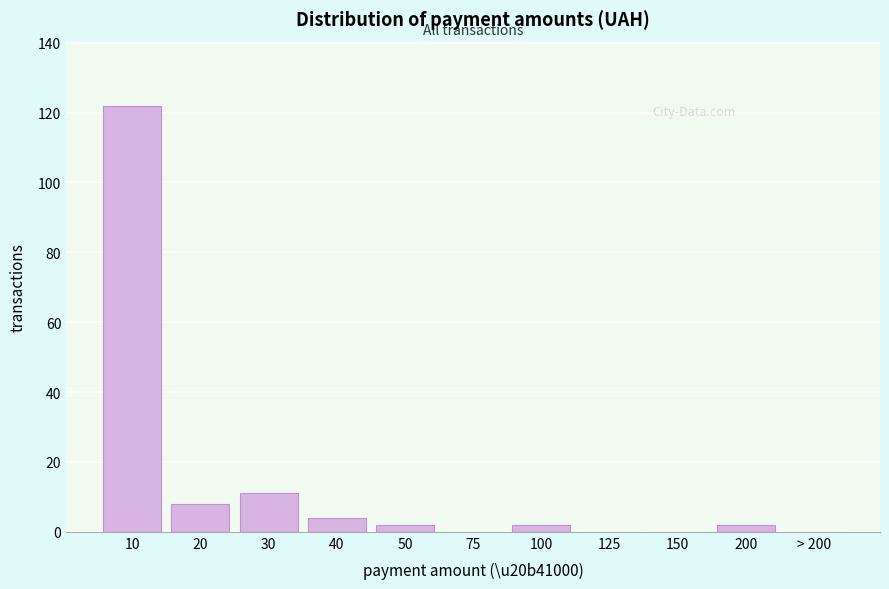

Reading left to right, extract all data points from this chart.

10=122	20=8	30=11	40=4	50=2	75=0	100=2	125=0	150=0	200=2	> 200=0